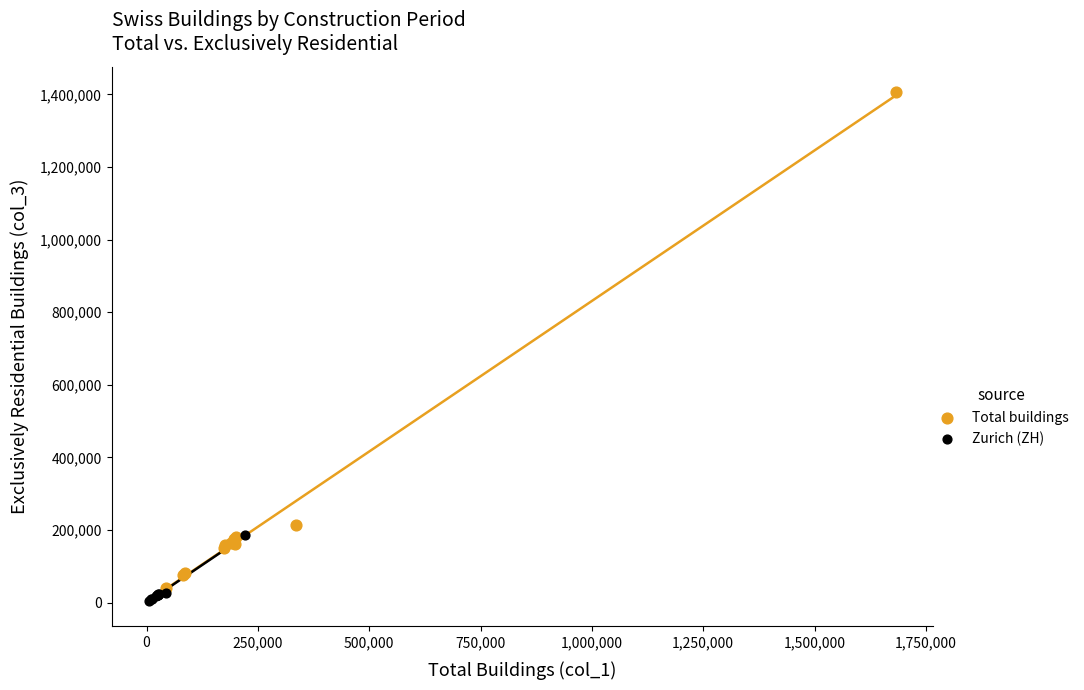

Which series reaches the maximum Y coordinate?

Total buildings